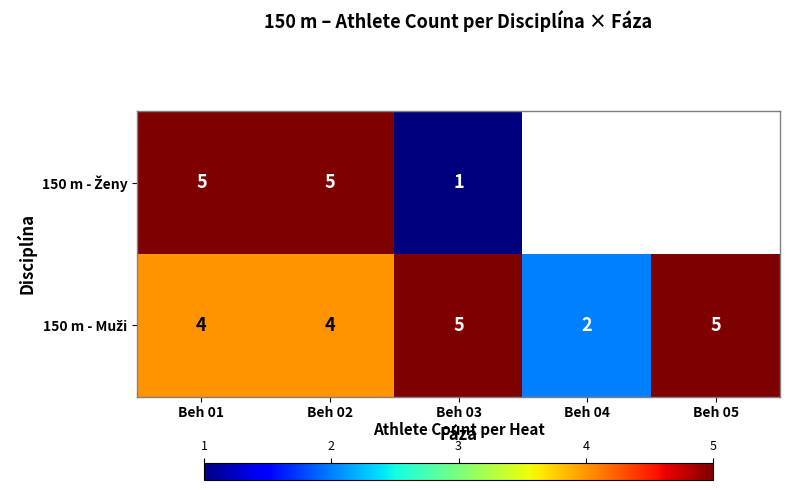

Count the number of categories in the chart.

5